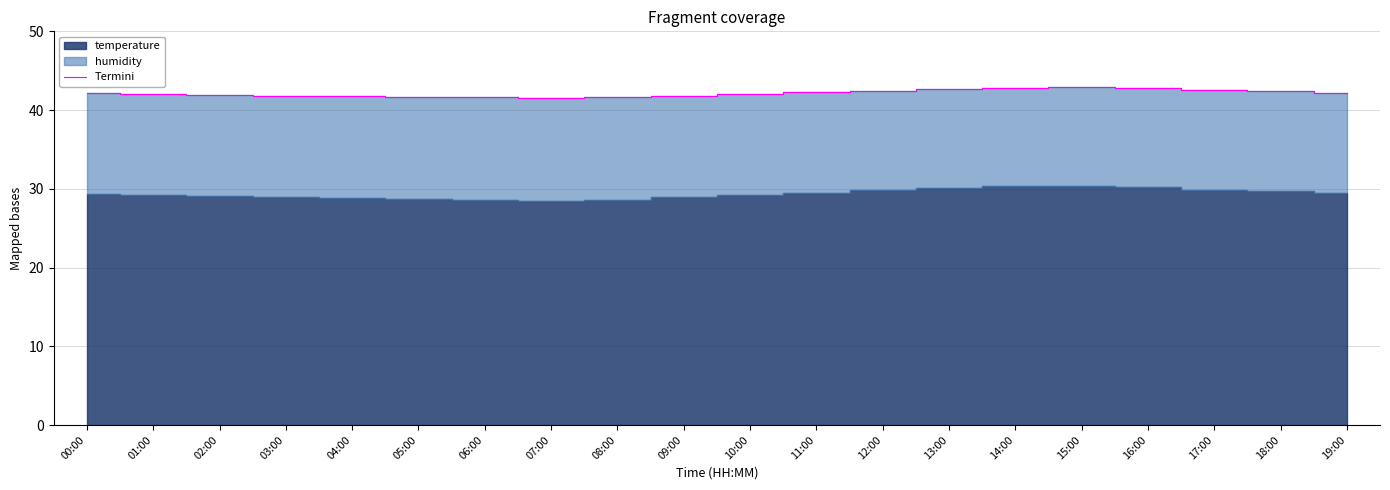

At which category does the chart reach its peak across all series?

15:00